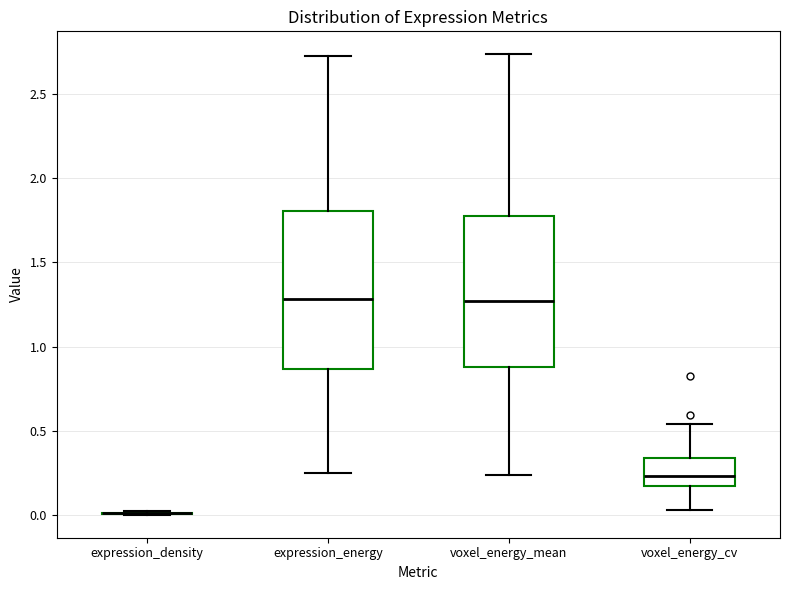

Reading left to right, transcribe this box plot: for each box, give where its median line is, the range the box spans, and where its two whiskers end, as read against the y-axis. The values are not printed on the chart, so give them approximately, as read against the axis.

expression_density: box collapsed to a line at 0.00, whiskers 0.00 to 0.00
expression_energy: median 1.30, box 0.85 to 1.80, whiskers 0.25 to 2.75
voxel_energy_mean: median 1.25, box 0.90 to 1.80, whiskers 0.25 to 2.75
voxel_energy_cv: median 0.25, box 0.15 to 0.35, whiskers 0.05 to 0.55